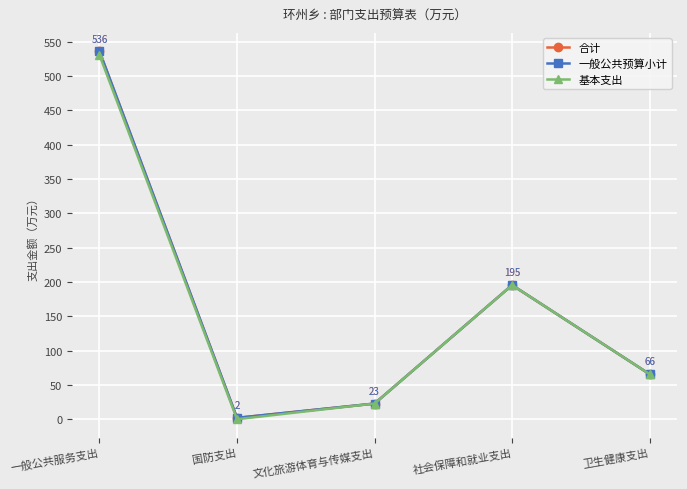

Reading left to right, list all the values displayed in this chart.

合计: 535.8	2.0	22.8	195.3	65.6
一般公共预算小计: 535.8	2.0	22.8	195.3	65.6
基本支出: 530.3	0.0	22.8	195.3	65.6